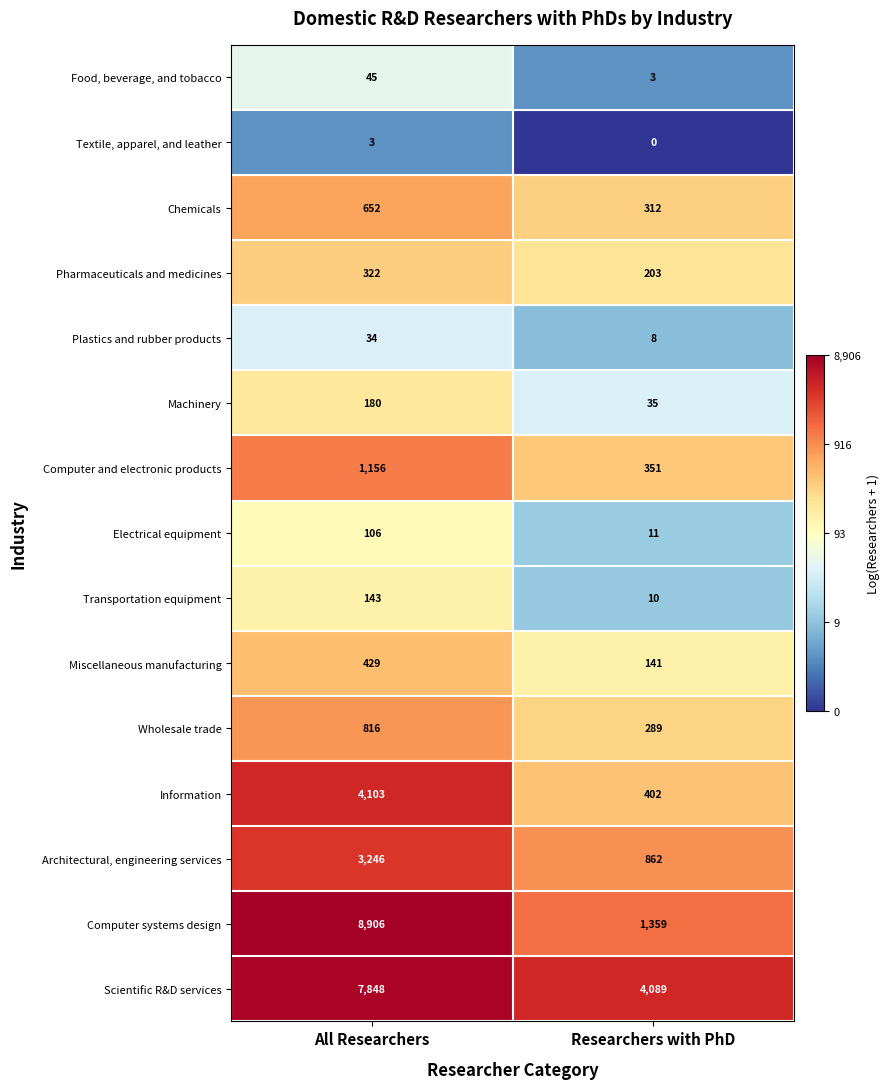

What is the difference between the maximum and minimum values in the Scientific R&D services series?

3759